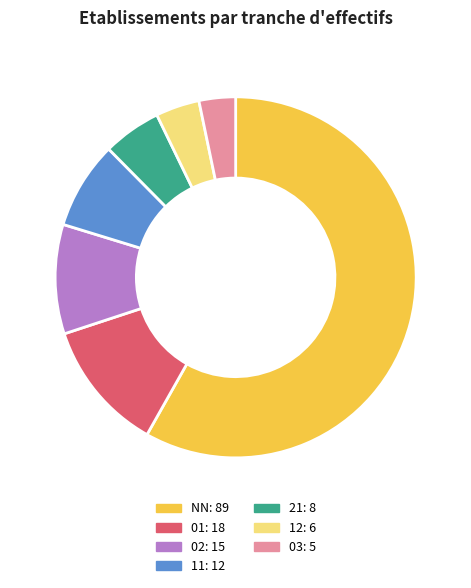

How many segments does this pie chart have?

7